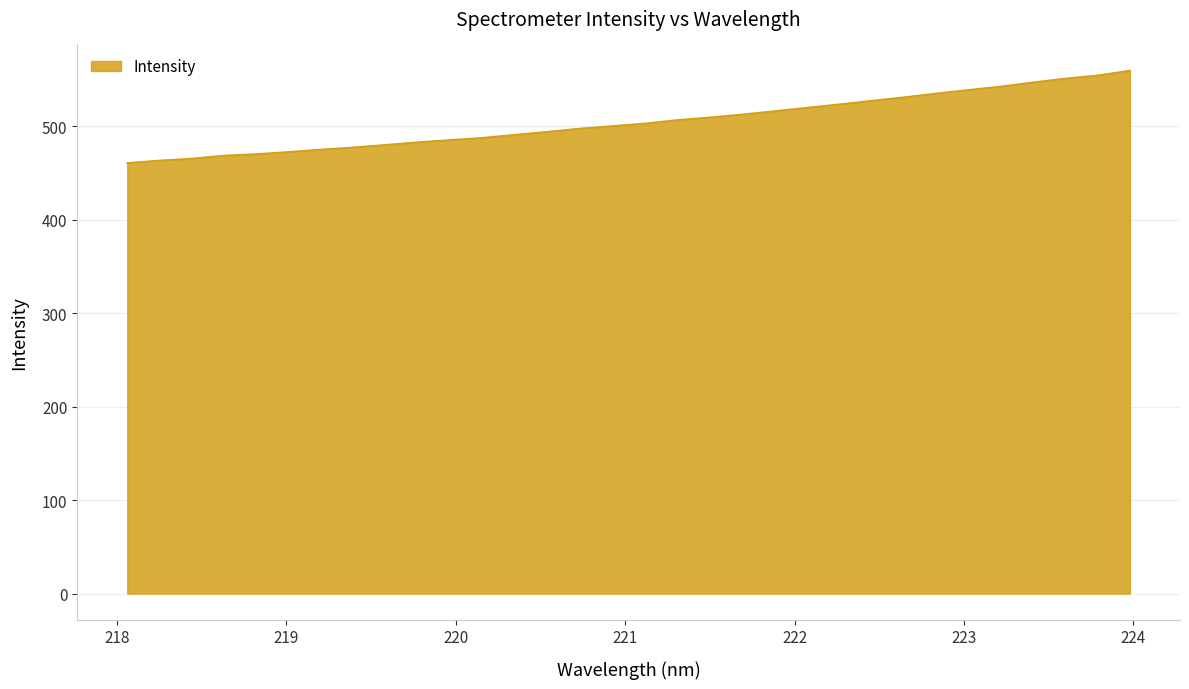

What is the minimum value shown in the chart?

460.7